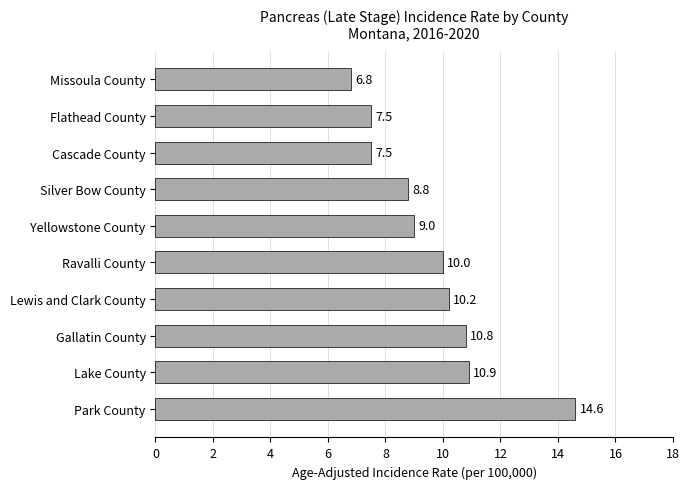

Reading bottom to top, what are all the values shown in this chart?

14.6	10.9	10.8	10.2	10.0	9.0	8.8	7.5	7.5	6.8